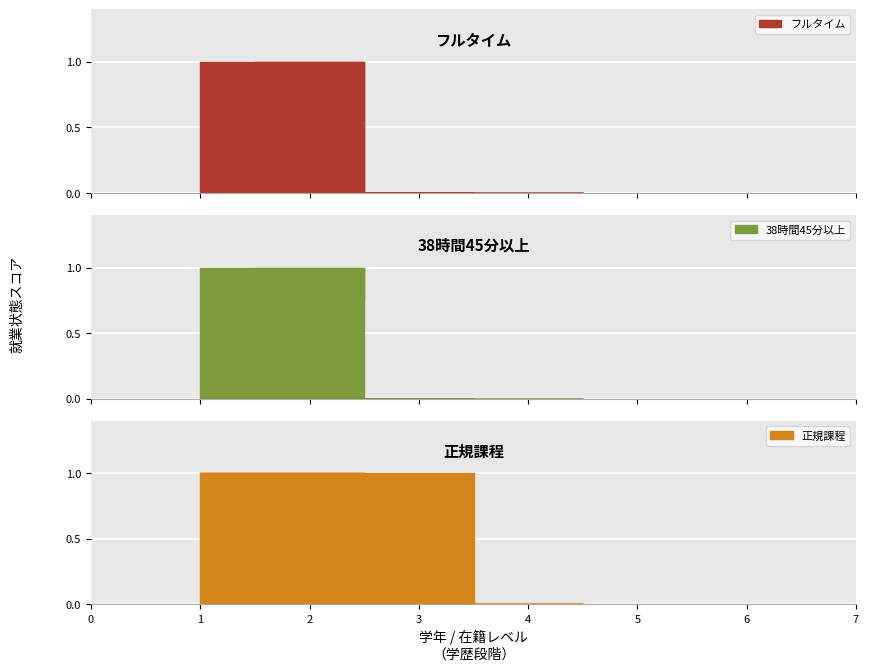

Between 高校専攻科 and 大学専攻科, which series saw the biggest shift?

正規課程